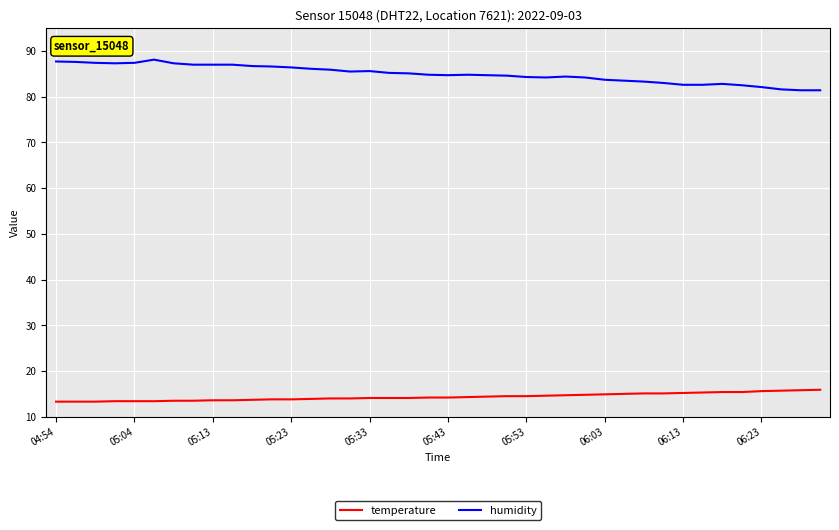

True or false: humidity and temperature cross at least once.

False